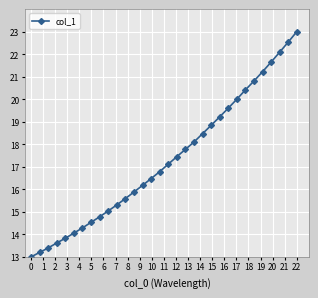

What is the minimum value shown in the chart?

13.0